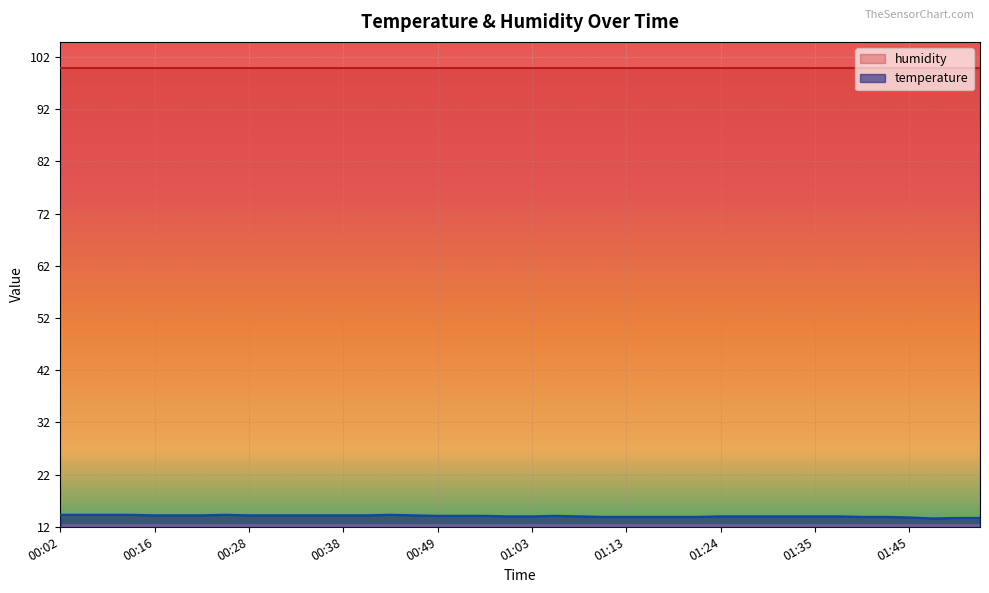

How many distinct data groups are displayed?

2